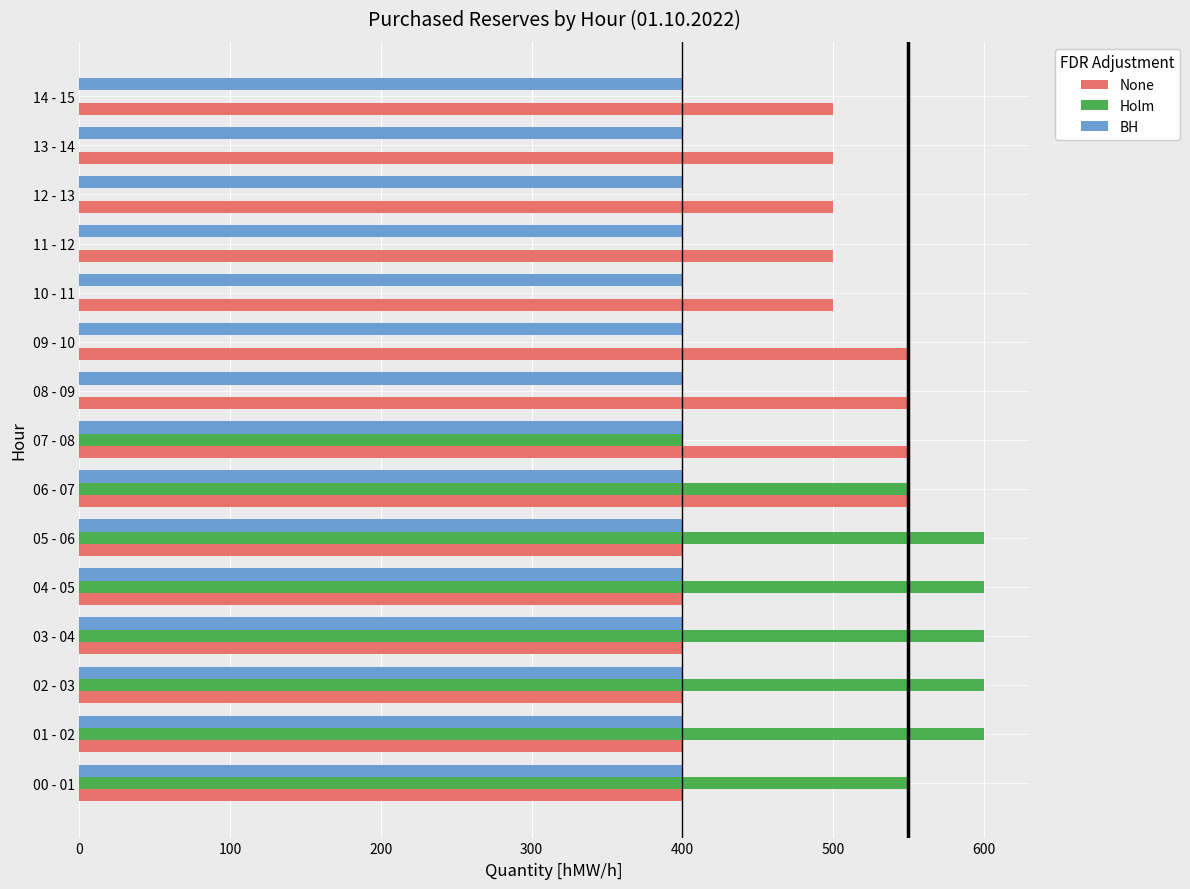

What is the sum of all BH values?

6000